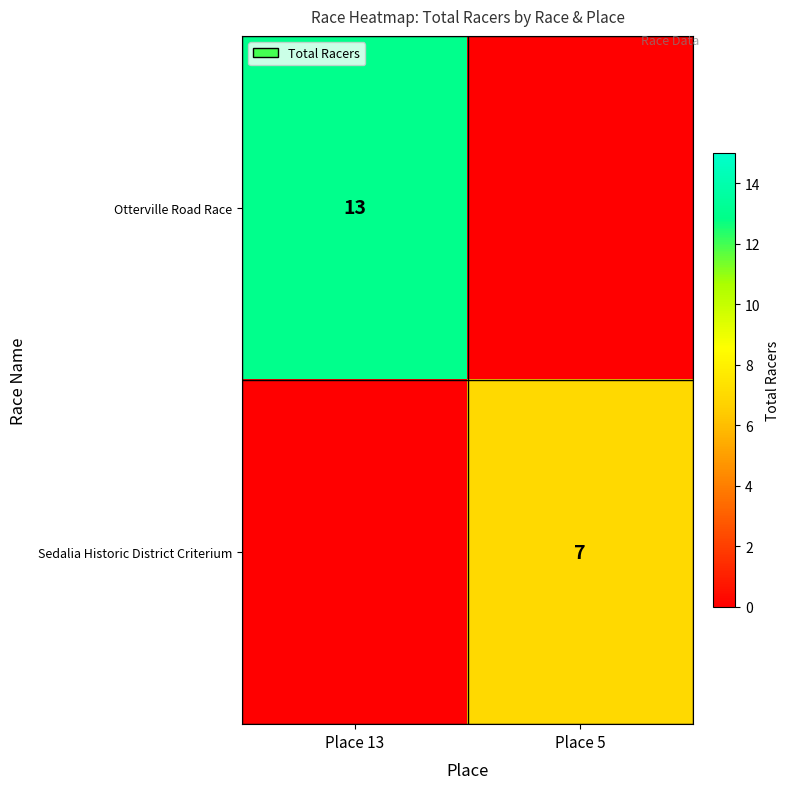

The value of Otterville Road Race at Place 13 is 13. True or false?

True